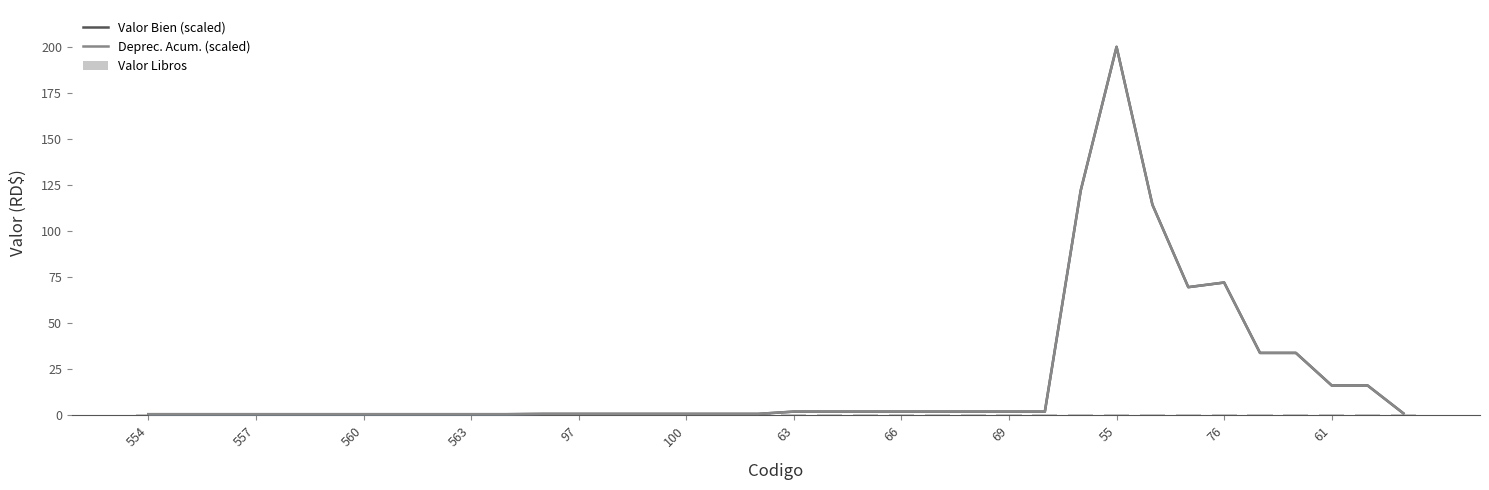

What are all the series names shown in the legend?

Valor Bien (scaled), Deprec. Acum. (scaled), Valor Libros